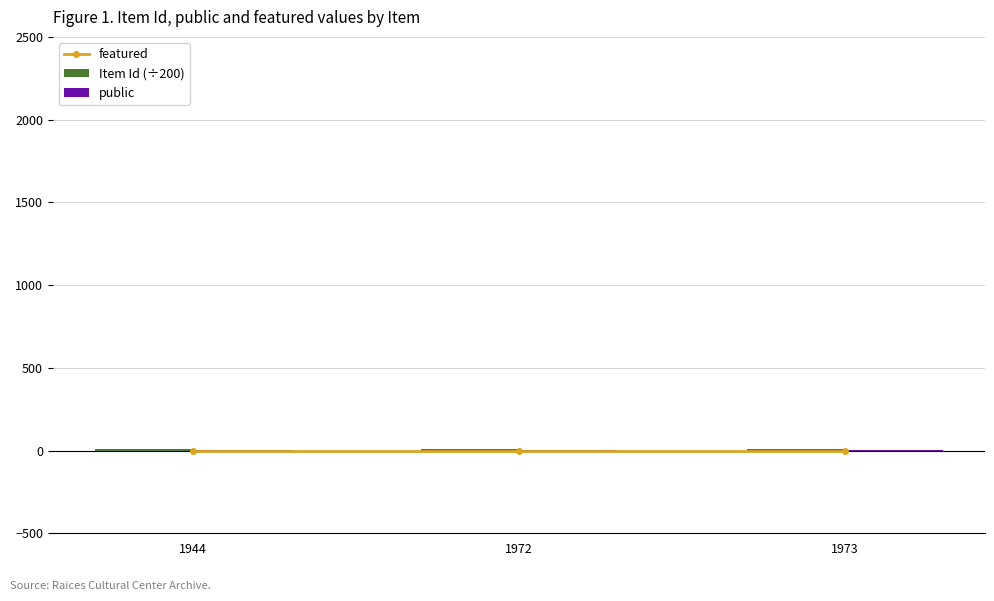

Are the bars grouped side by side (vs. stacked)?

Yes